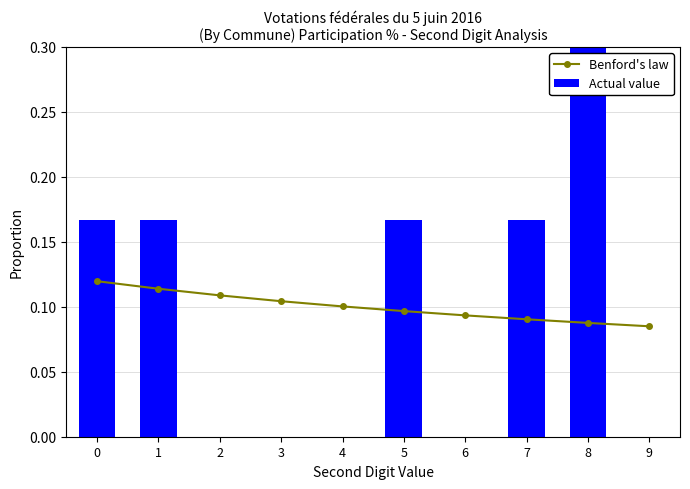

Is the value of Benford's law at 3 greater than the value of Actual value at 5?

No